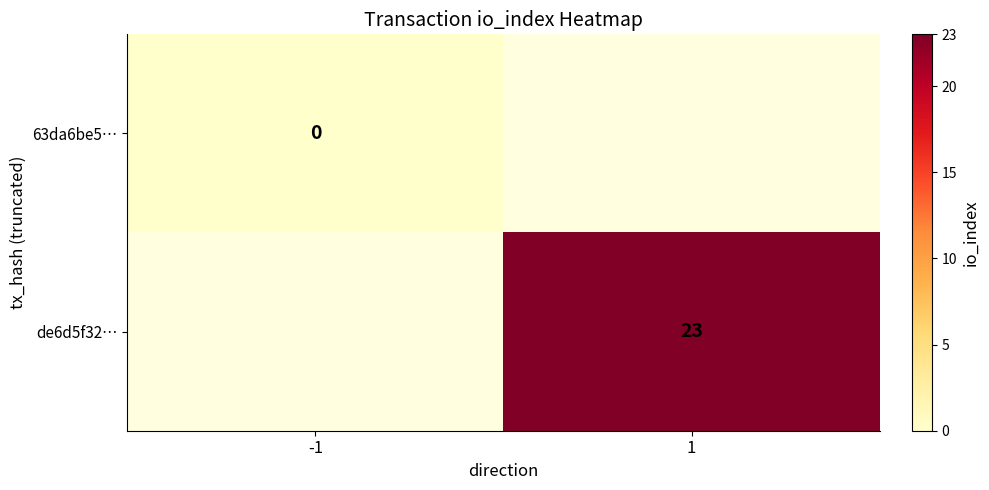

Which category has the highest value across all series?

1